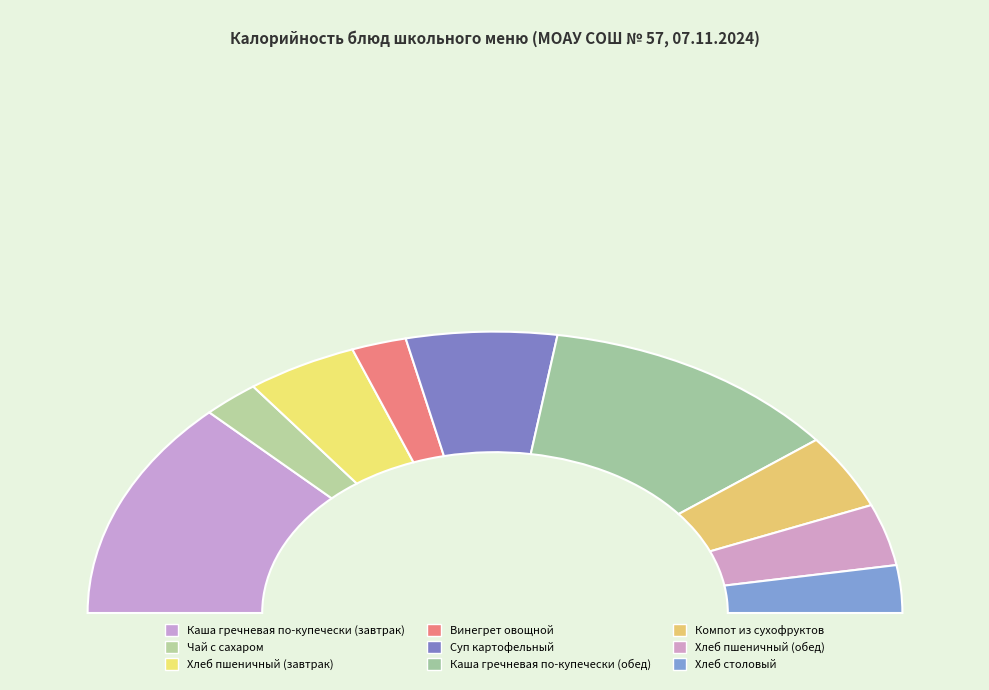

To the nearest percent, what portion does Каша гречневая по-купечески (обед) represent?

24%